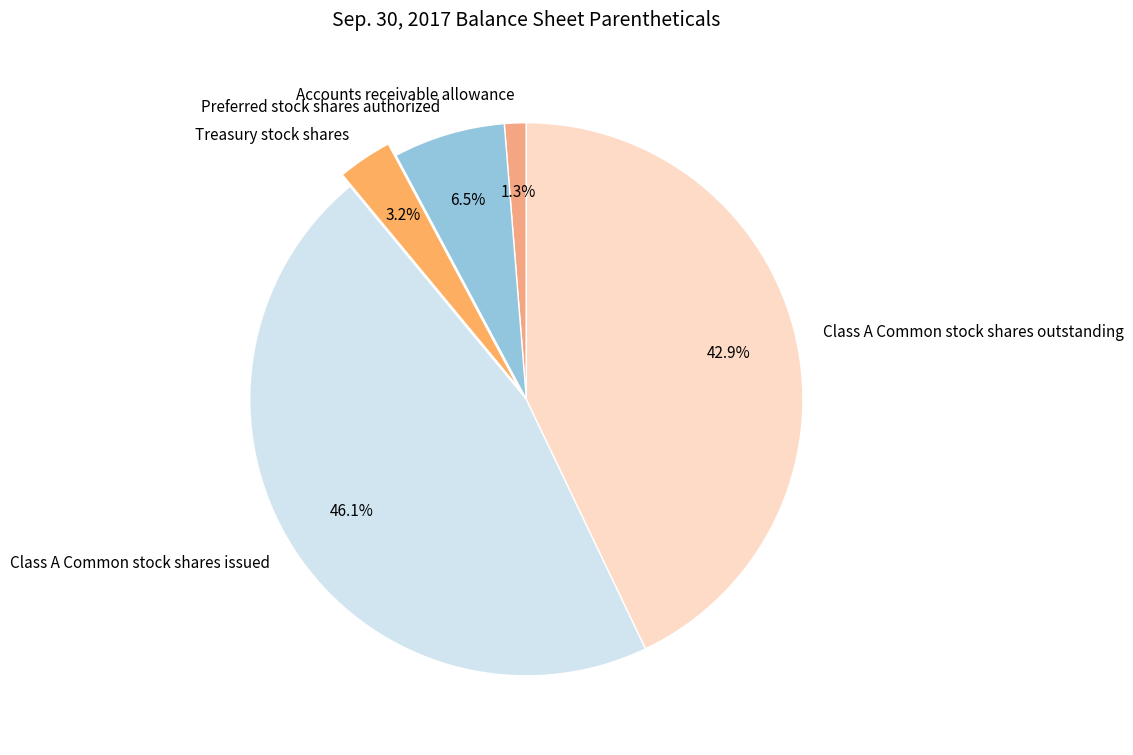

Between Class A Common stock shares issued and Accounts receivable allowance, which is larger?

Class A Common stock shares issued